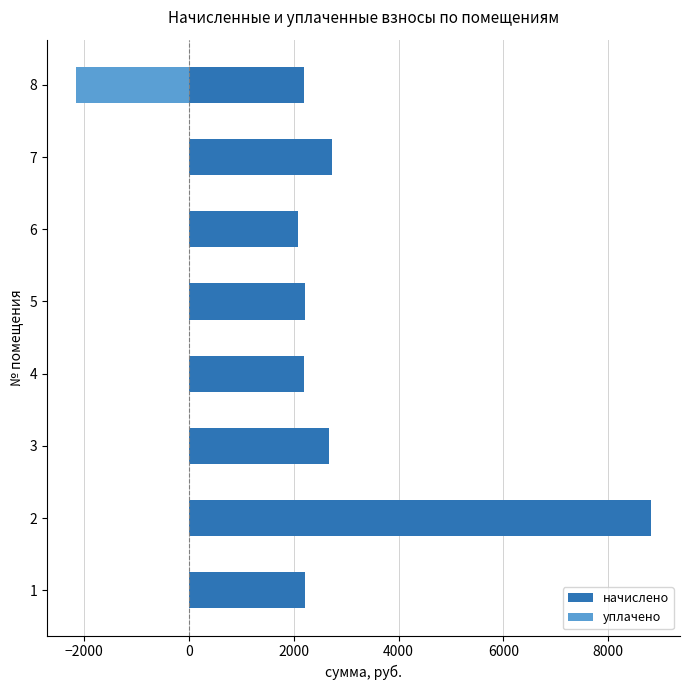

Rank the series by their maximum value, from highest to lowest.

начислено, уплачено